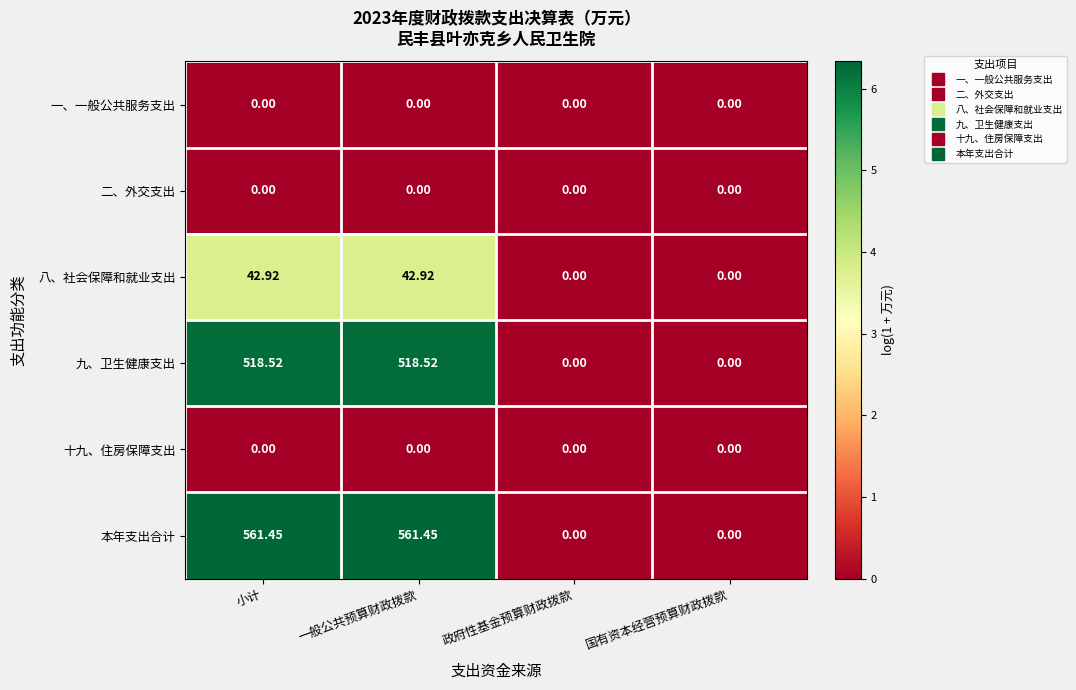

How many distinct data groups are displayed?

6